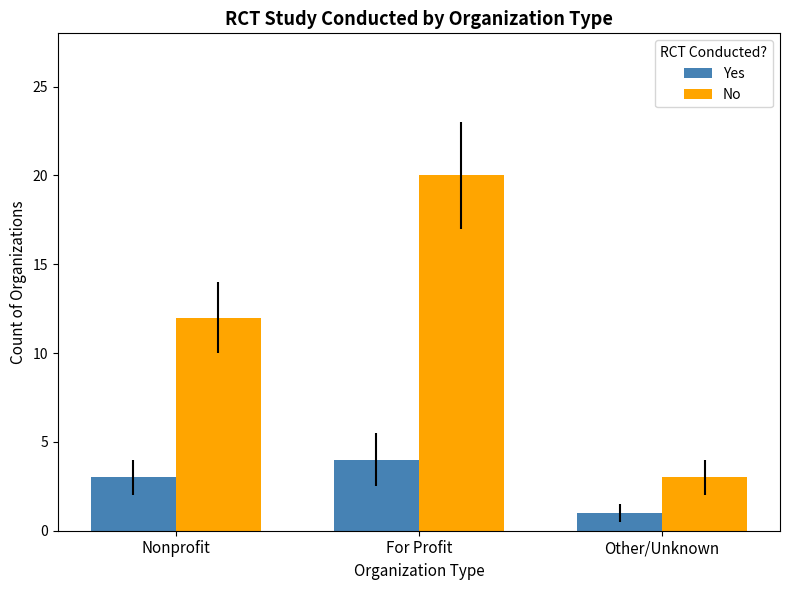

At which category does the chart reach its peak across all series?

For Profit